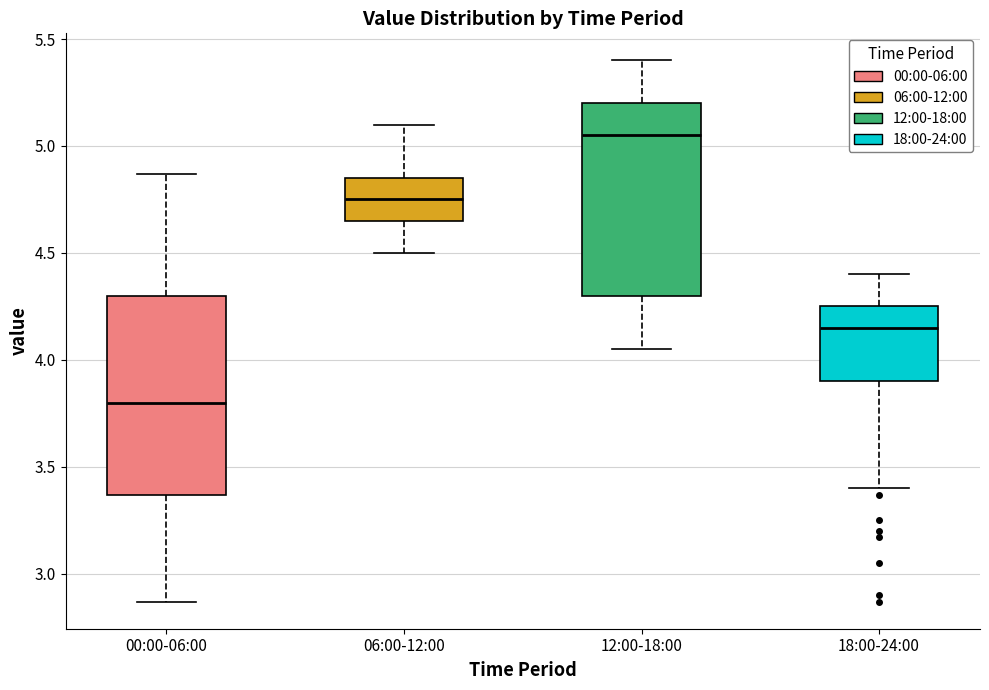

Reading left to right, read every box against the y-axis: the position of its median line, the range the box covers, and the ends of its whiskers. The values are not printed on the chart, so give them approximately, as read against the axis.

00:00-06:00: median 3.80, box 3.35 to 4.30, whiskers 2.85 to 4.85
06:00-12:00: median 4.75, box 4.65 to 4.85, whiskers 4.50 to 5.10
12:00-18:00: median 5.05, box 4.30 to 5.20, whiskers 4.05 to 5.40
18:00-24:00: median 4.15, box 3.90 to 4.25, whiskers 3.40 to 4.40